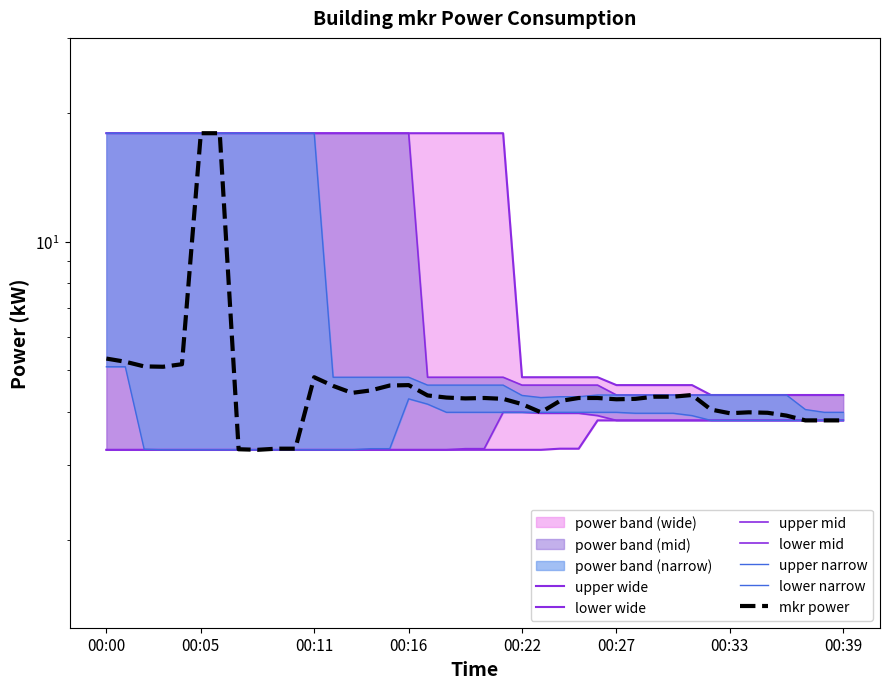

What is the greatest value displayed?

17.9